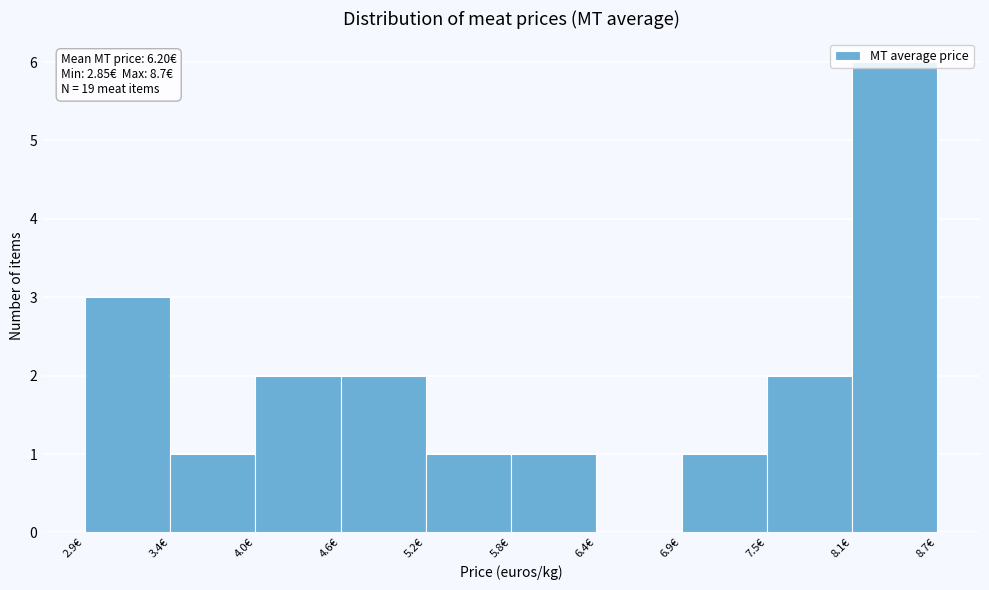

Over which range of the x-axis is the bar tallest?

8.1 to 8.7